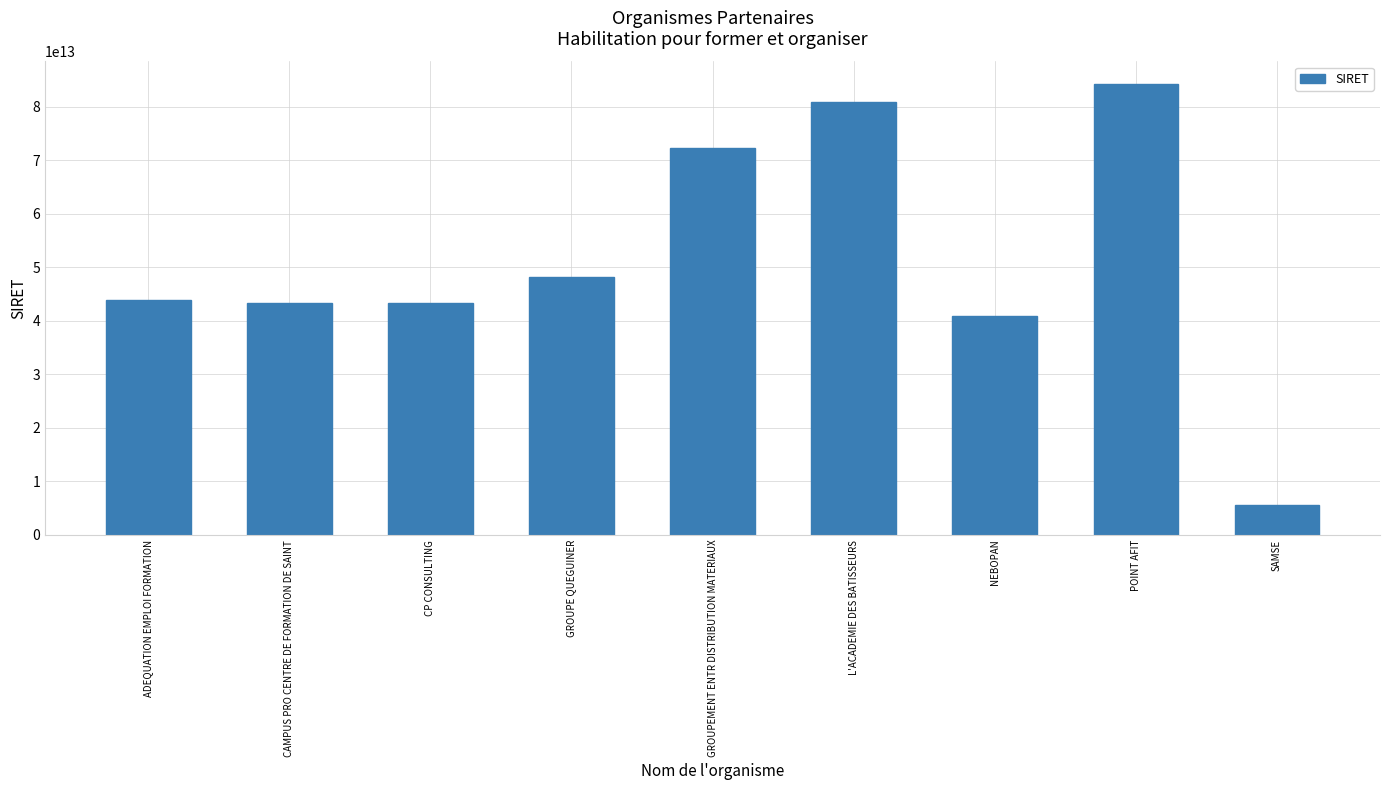

At which category does the chart reach its minimum across all series?

SAMSE